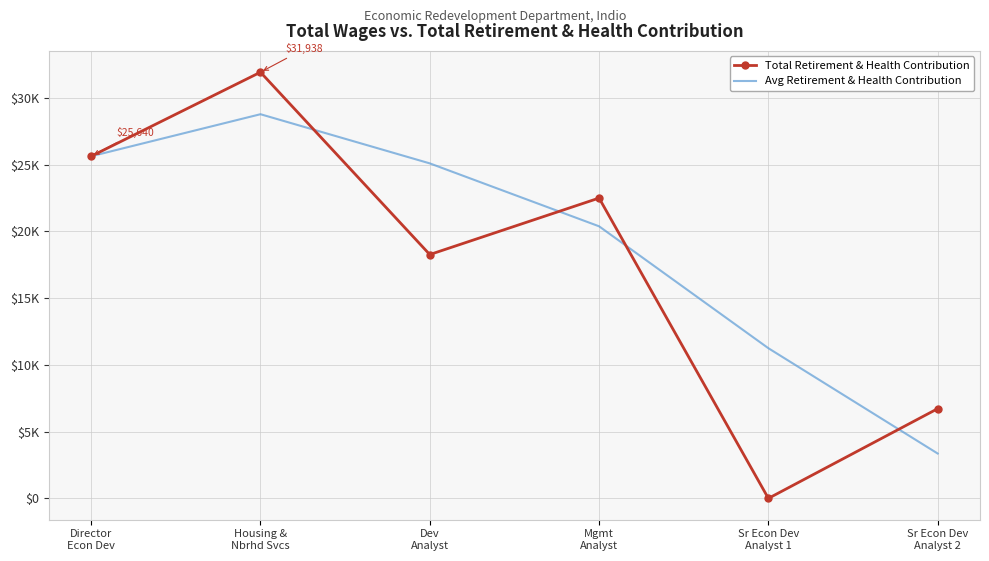

Which series ends up on top after the final intersection of Total Retirement & Health Contribution and Avg Retirement & Health Contribution?

Total Retirement & Health Contribution